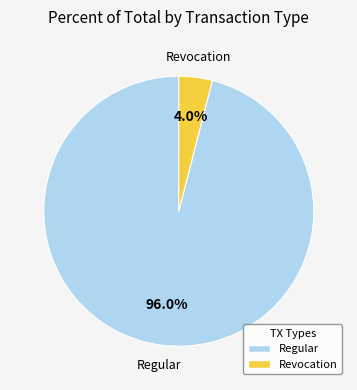

How many segments does this pie chart have?

2